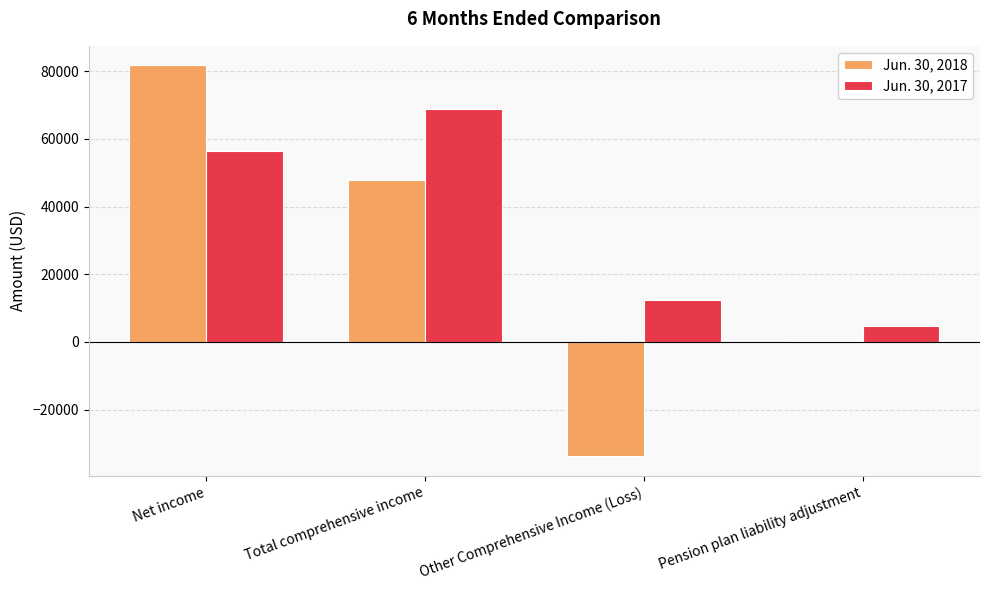

At which category is the sum across all series the highest?

Net income